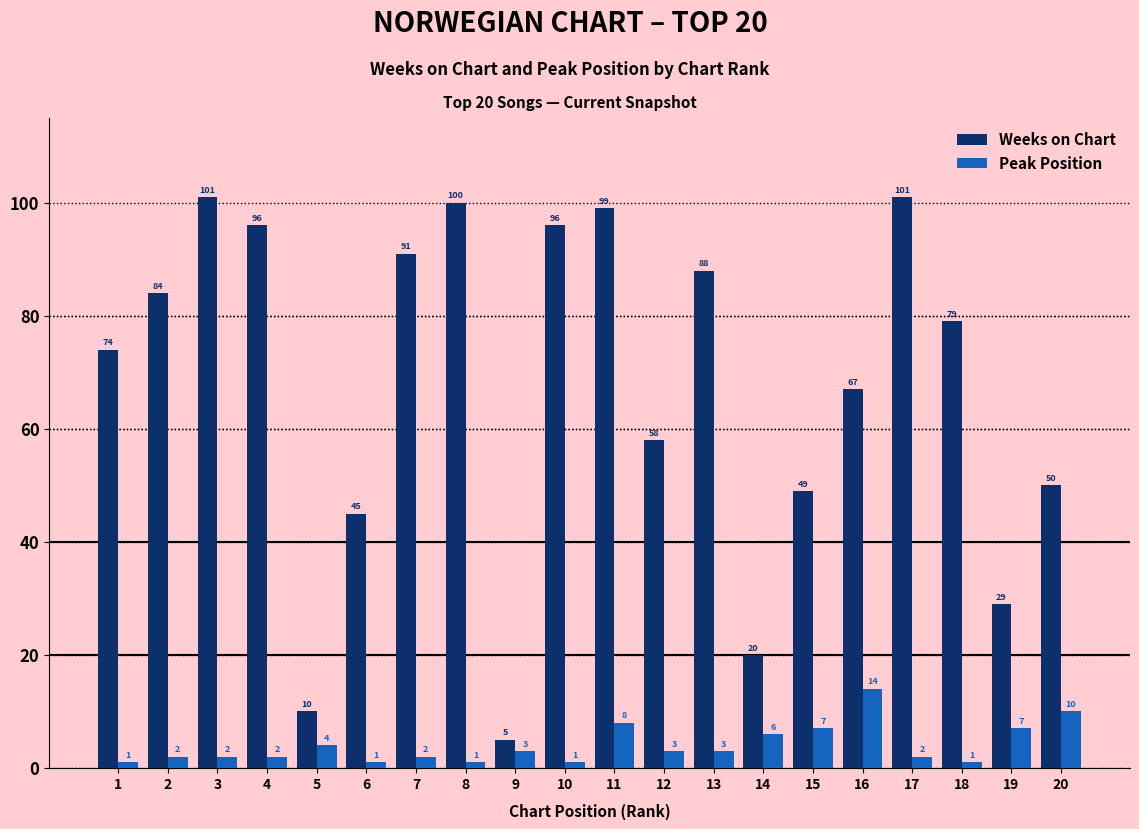

What is the value of the Peak Position bar at the 14th from the left?

6